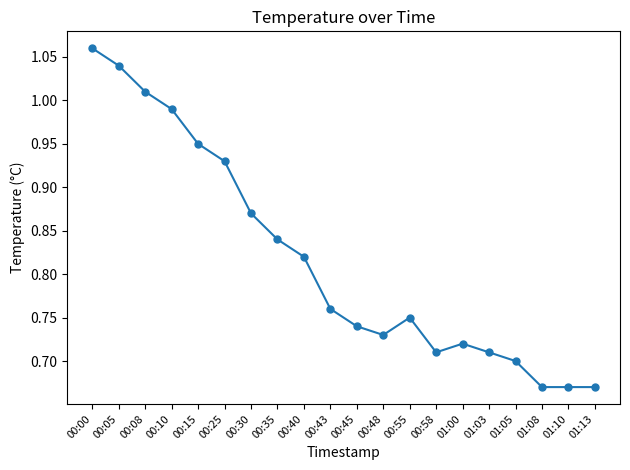

Where is the first local minimum?

00:48